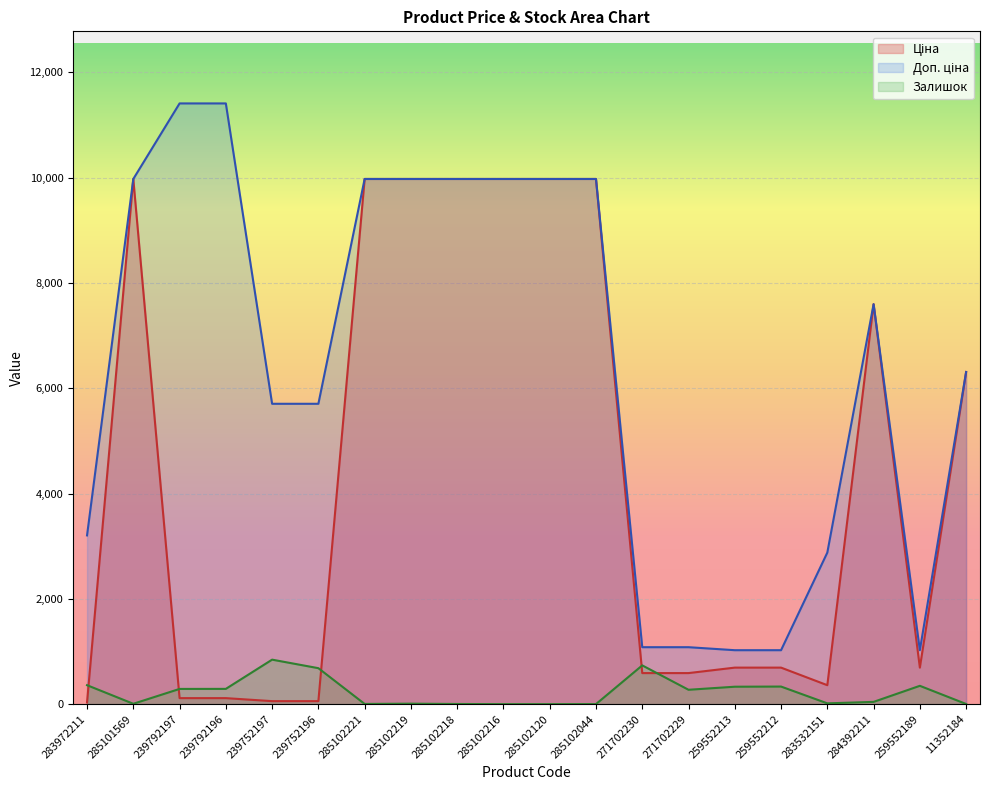

True or false: Ціна and Доп. ціна intersect in this chart.

False